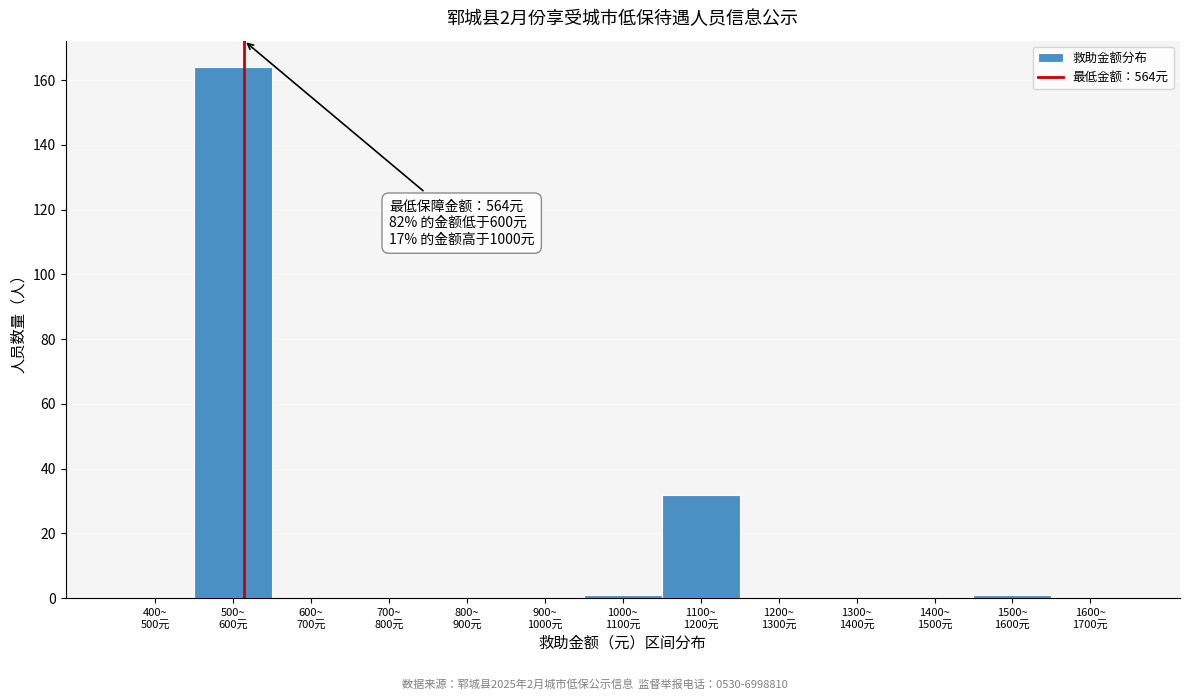

What is the greatest value displayed?

164